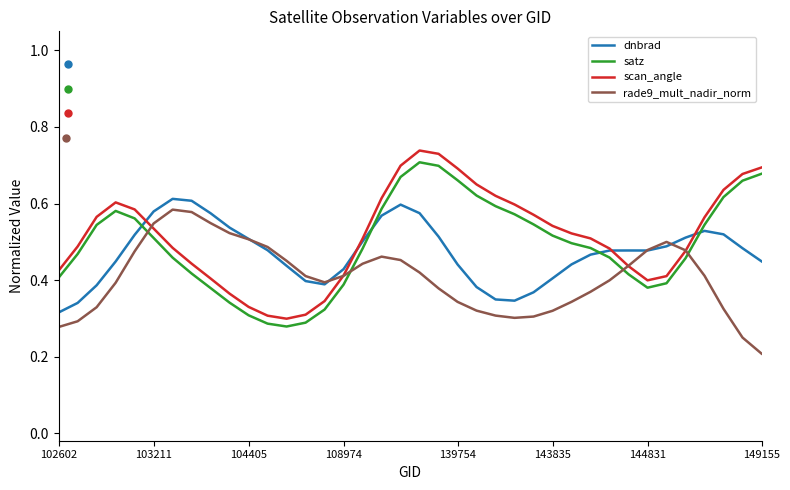

True or false: dnbrad has more than 0 points higher than both neighbors.

True